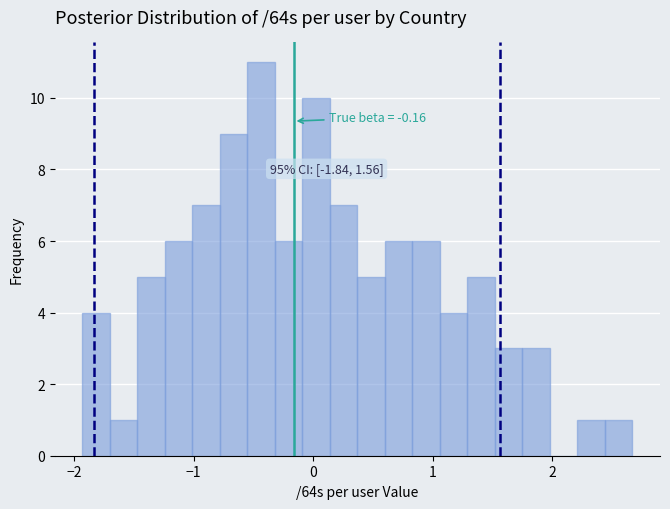

Read against the x-axis, roughly where is the centre of the tallest bar?

-0.4